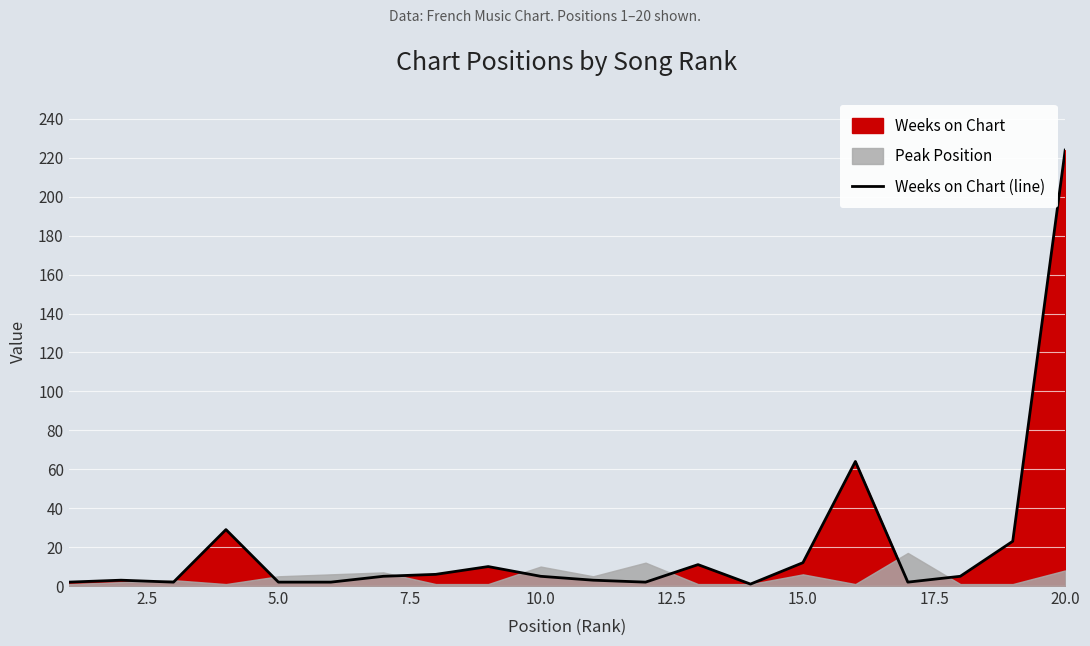

Which category has the highest value in the Weeks on Chart (line) series?

20.0